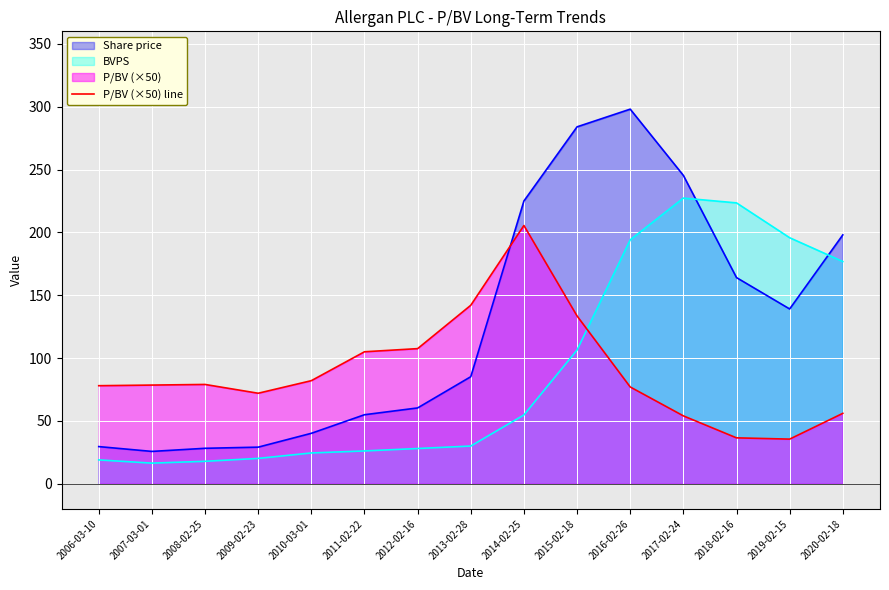

What is the difference between the second highest and minimum values?

106.5